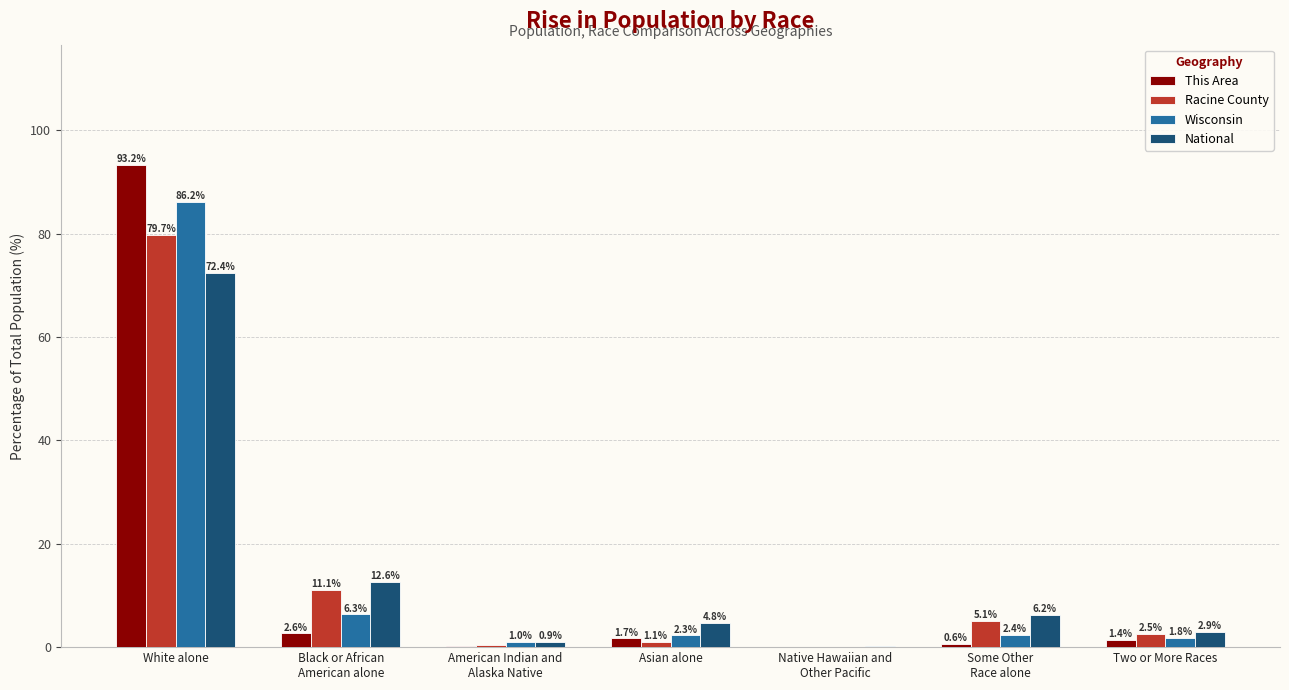

The Wisconsin series shows 1.8 at Two or More Races. True or false?

True